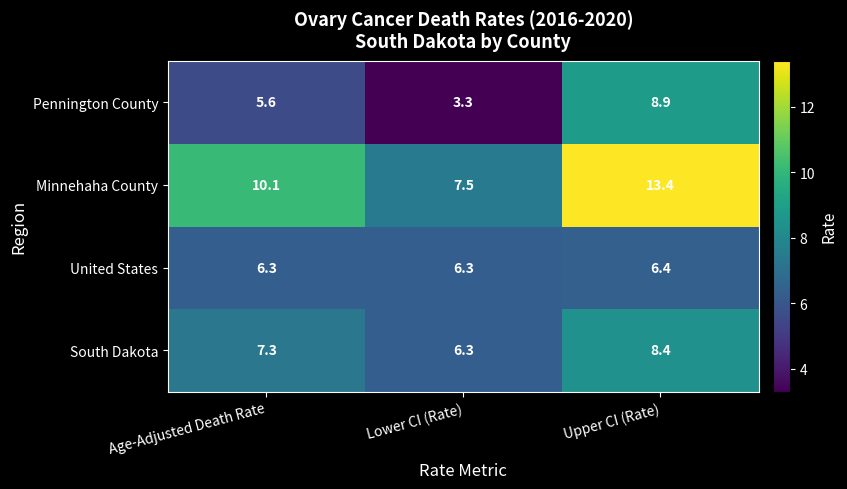

Count the number of data series in this chart.

4